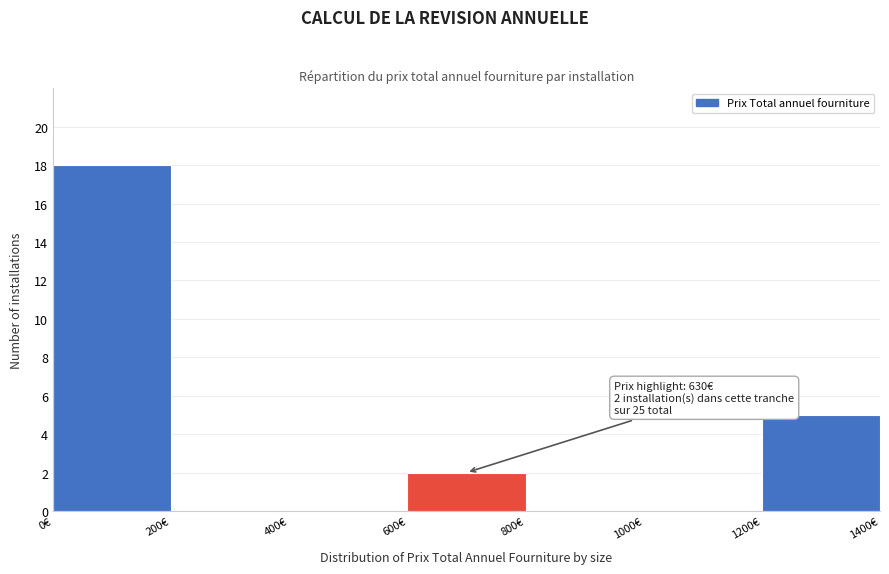

Over which range of the x-axis is the bar tallest?

0 to 200